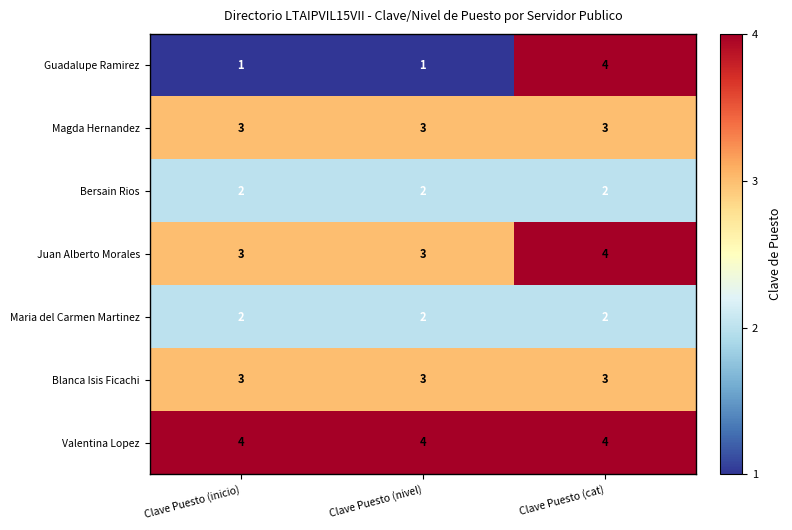

True or false: Bersain Rios has a value of 2 at Clave Puesto (nivel).

True